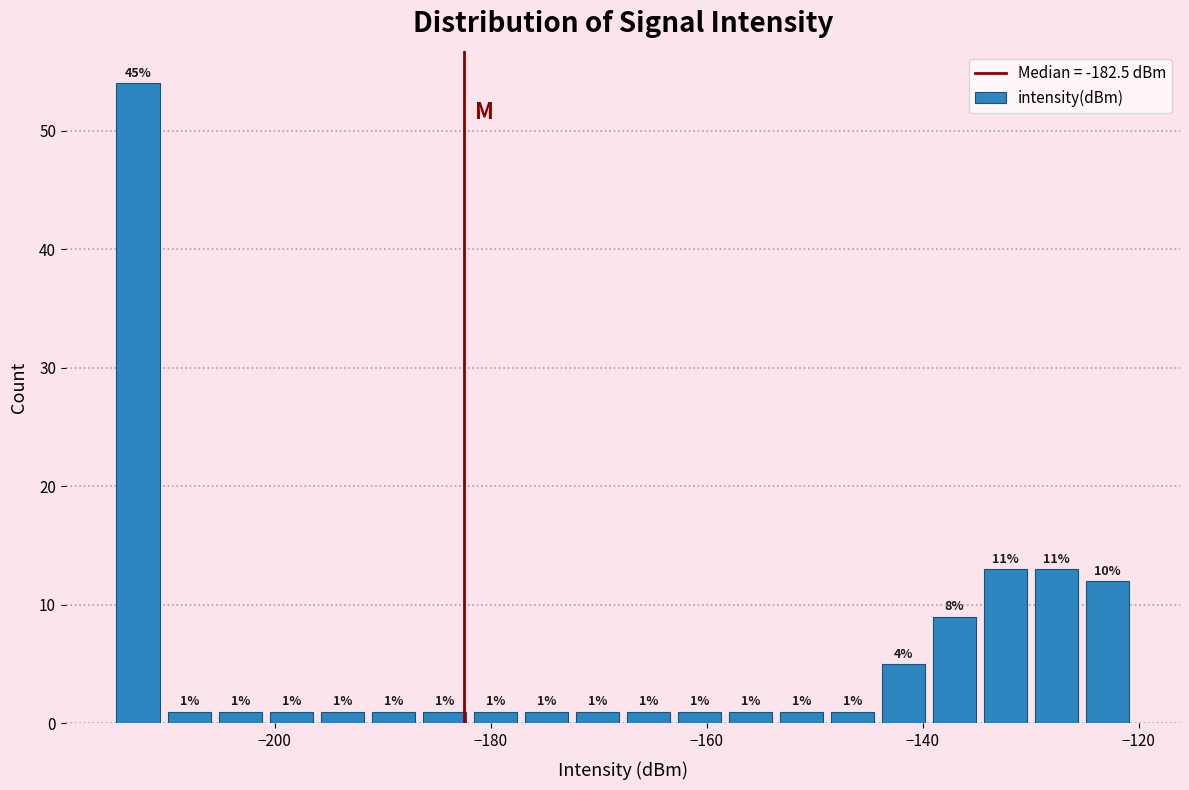

Around what value on the x-axis is the tallest bar? Give the approximate position of its centre, as read against the axis.

-212